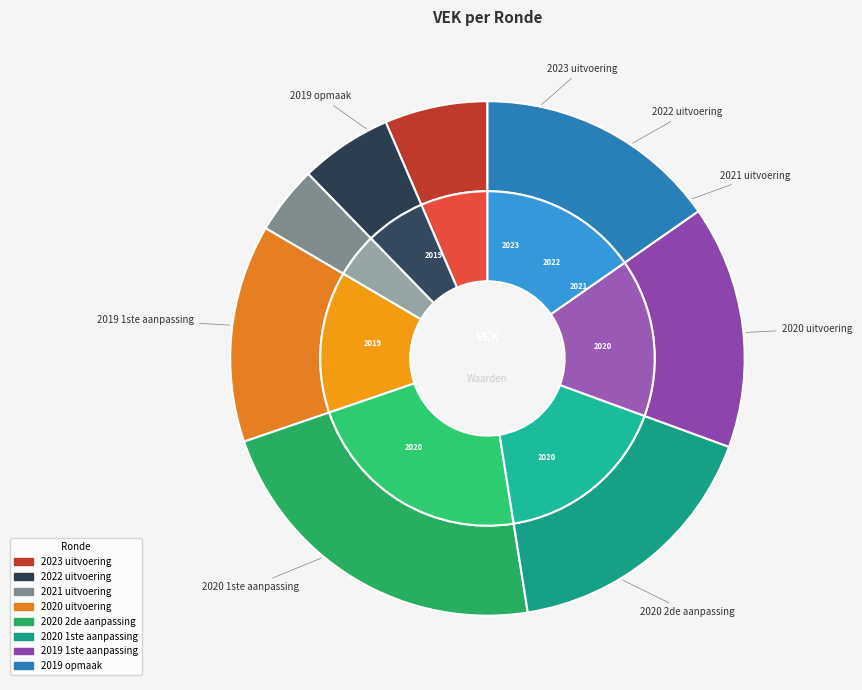

What is the largest slice in the pie chart?

2020 2de aanpassing